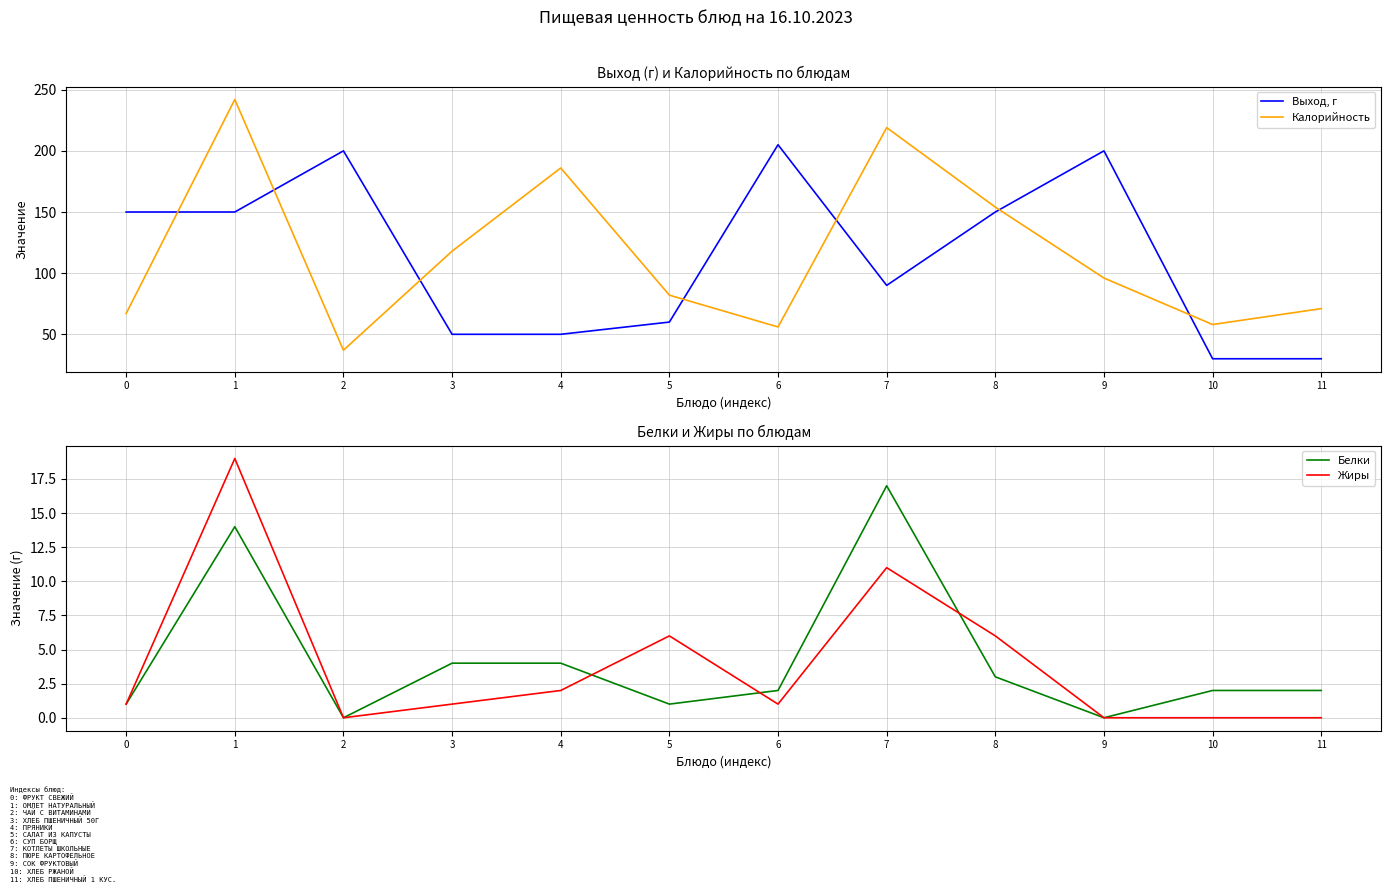

Which series ends up on top after the final intersection of Белки and Жиры?

Жиры